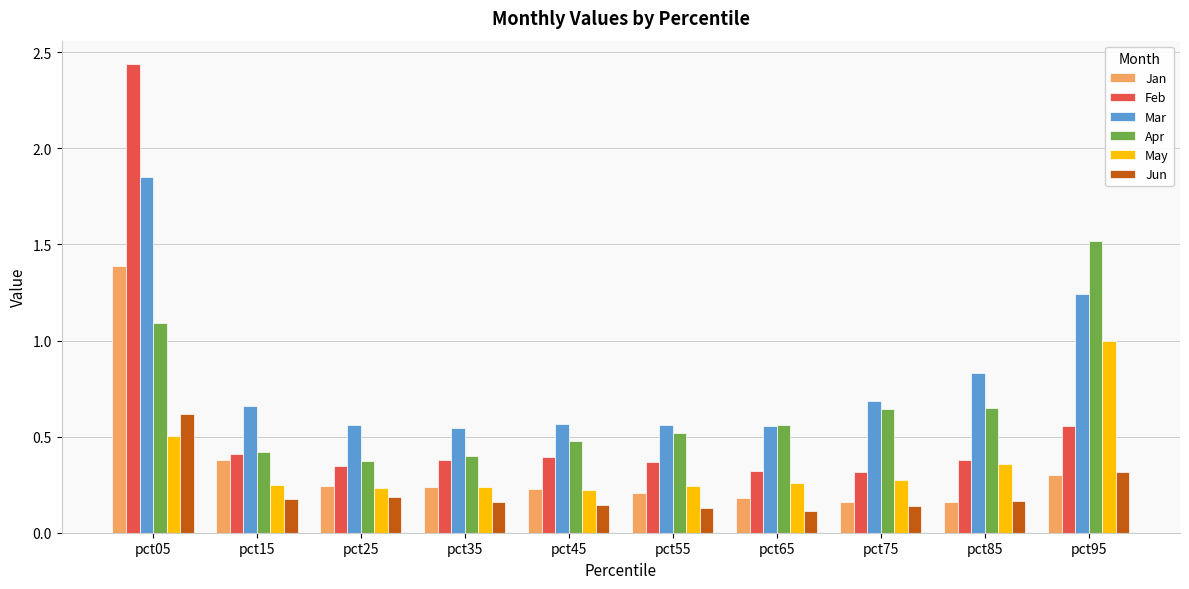

Count the number of data series in this chart.

6